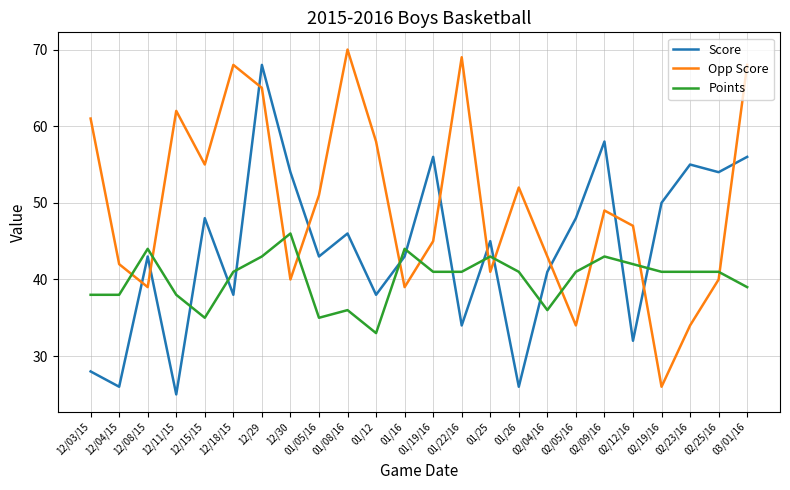

How many lines are shown in the chart?

3